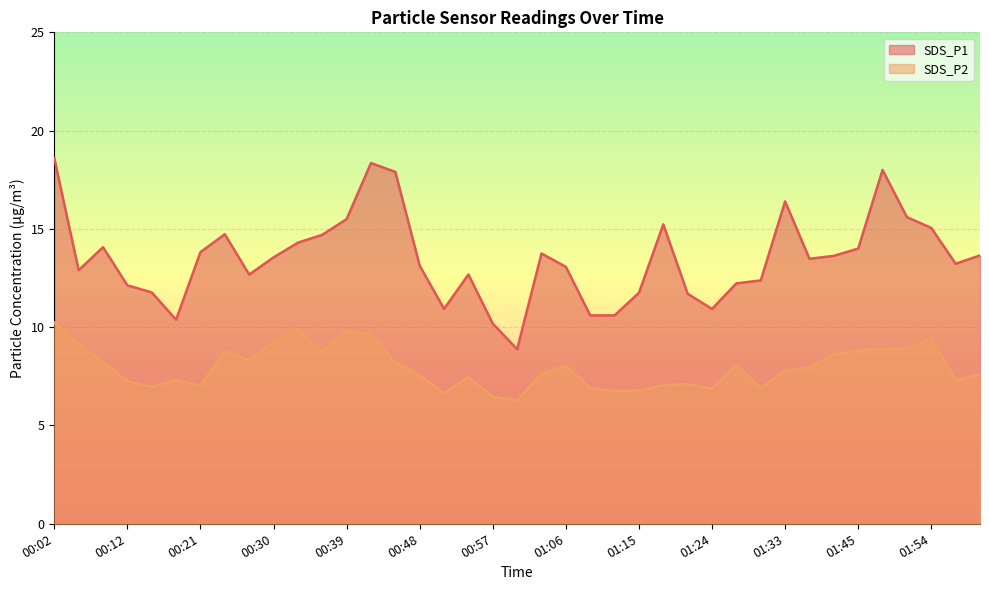

What is the difference between the SDS_P2 values at 02:00 and 01:21?

0.5